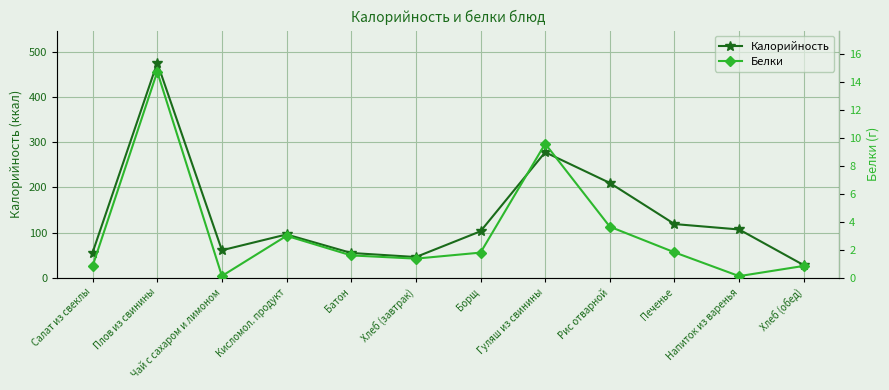

What is the difference between the highest and lowest values at Батон?

53.4